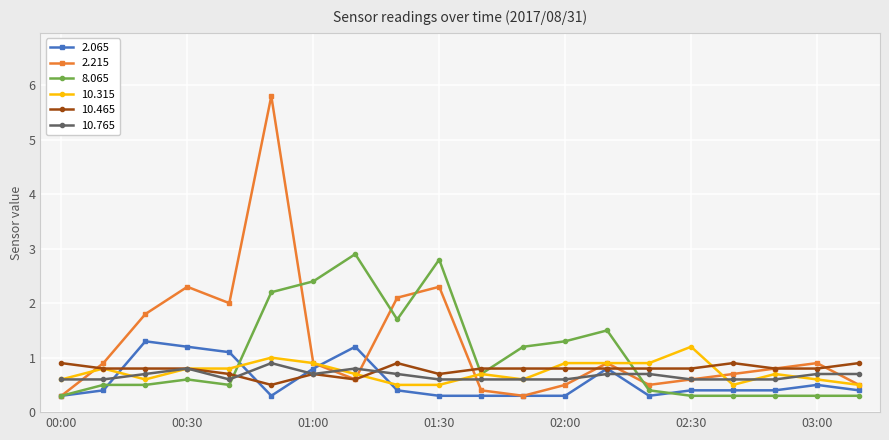

What is the highest value of the 8.065 series?

2.9